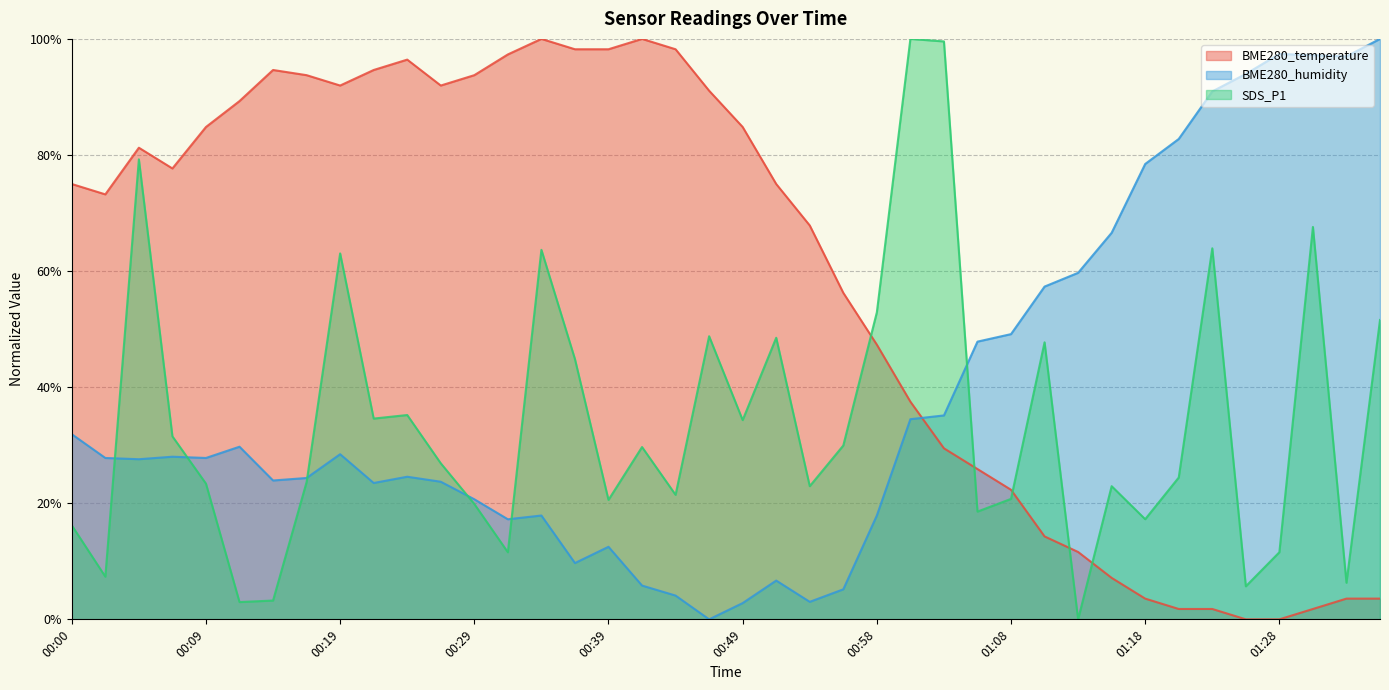

Which has a higher value, 01:16 or 00:49?

00:49